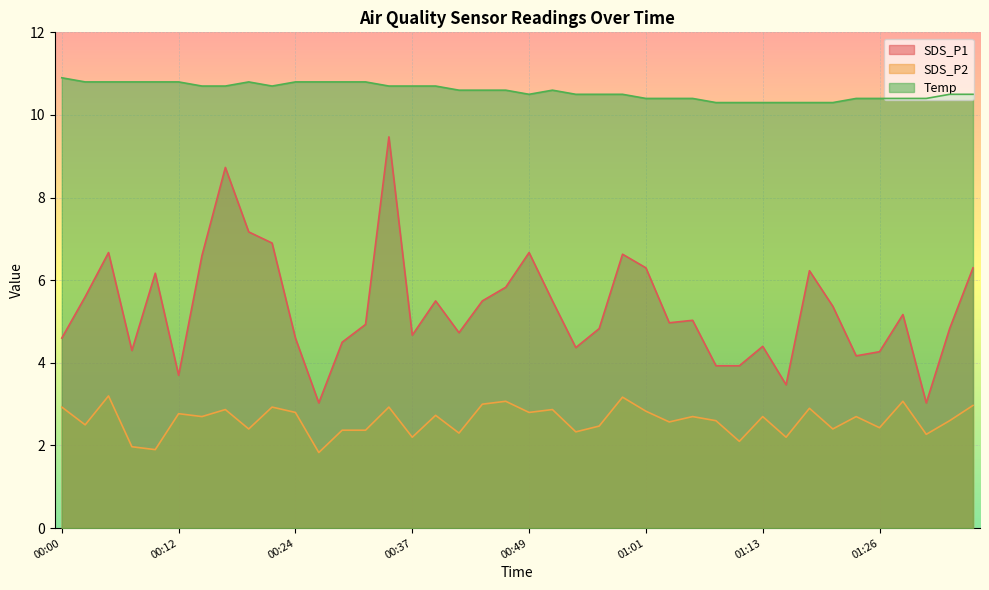

Where is the first local maximum for Temp?

00:20